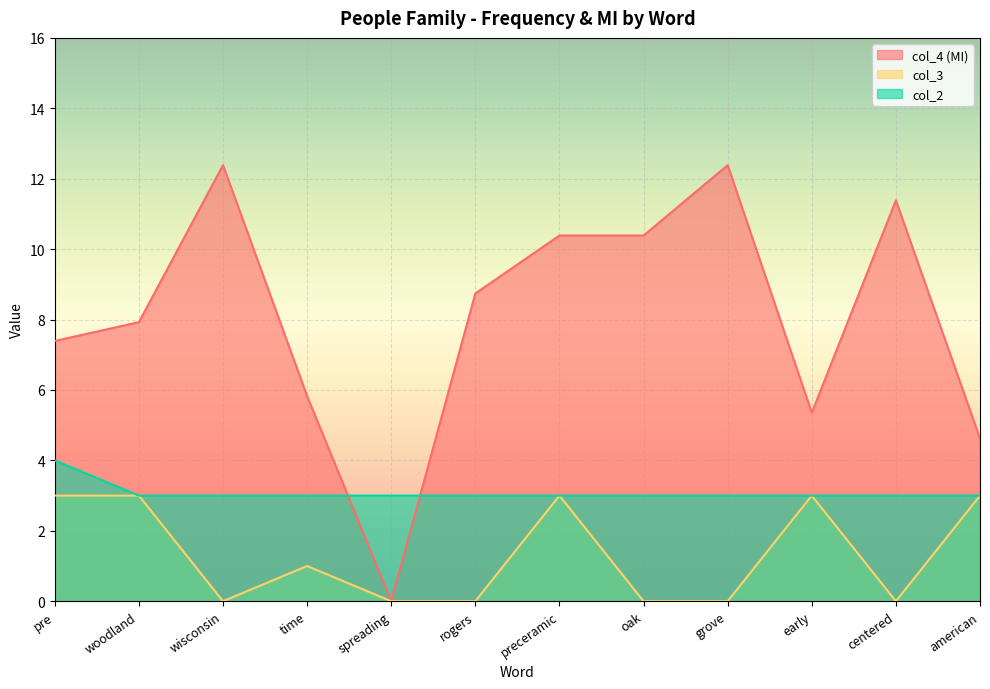

How many data points in col_3 are above 1?

5